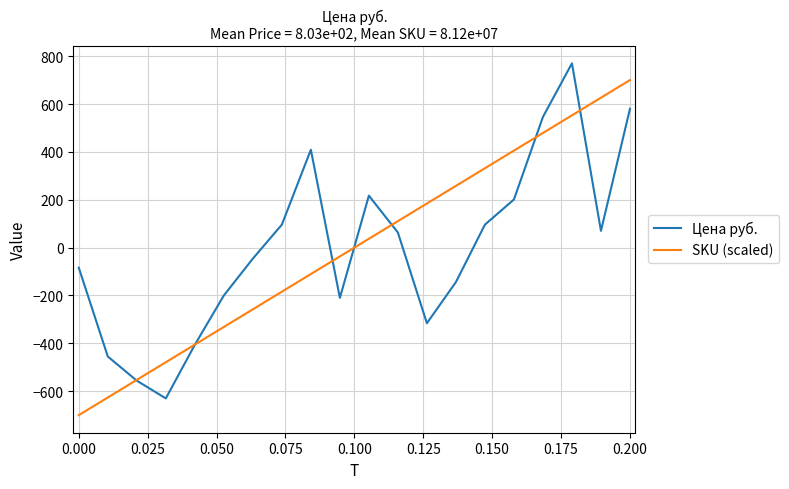

What is the maximum value shown in the chart?

770.0